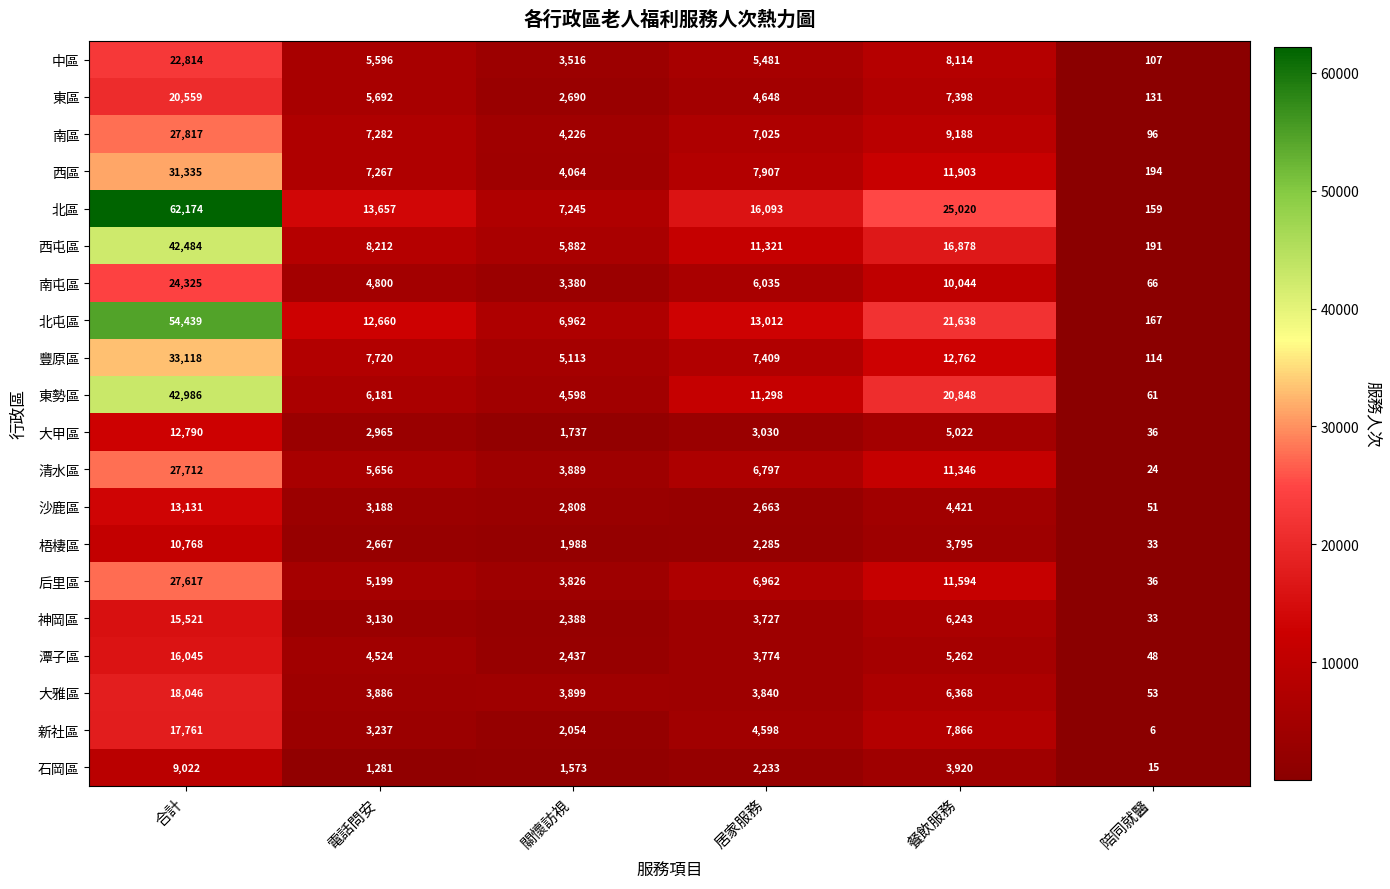

Which series has the widest spread of values?

北區